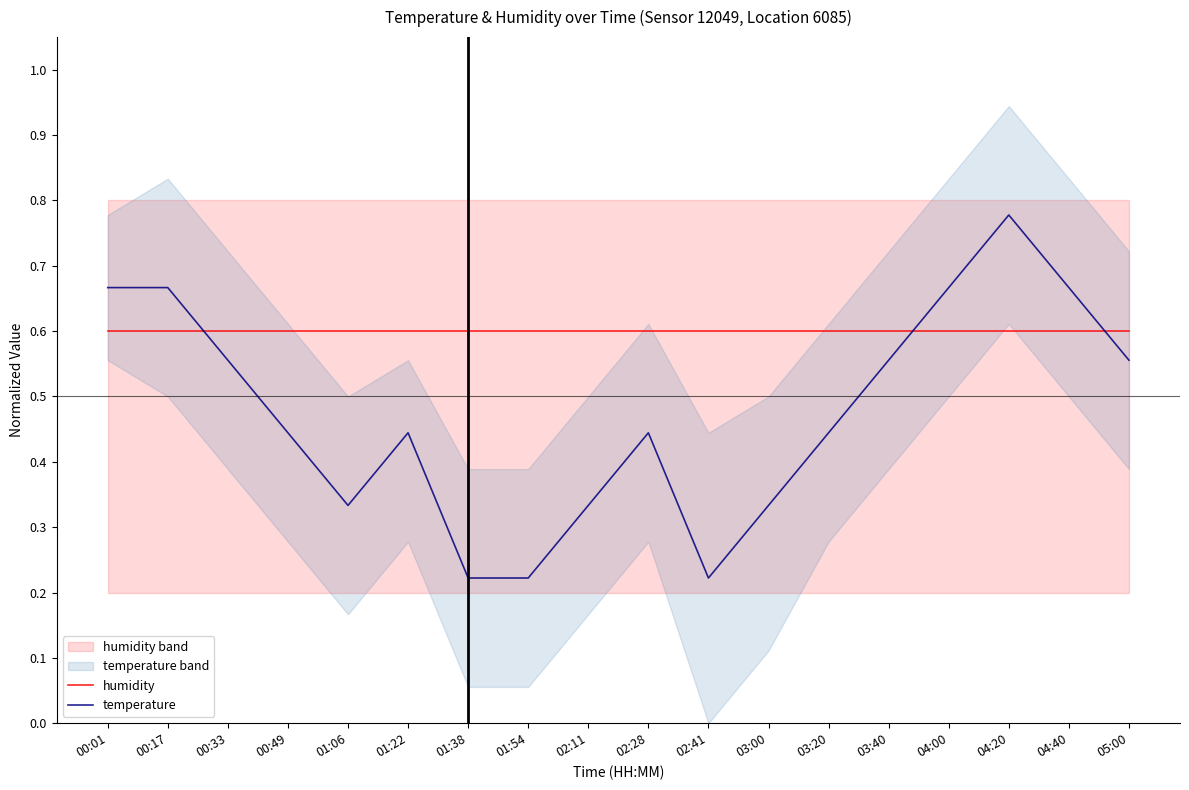

Which series has the largest total across all categories?

humidity